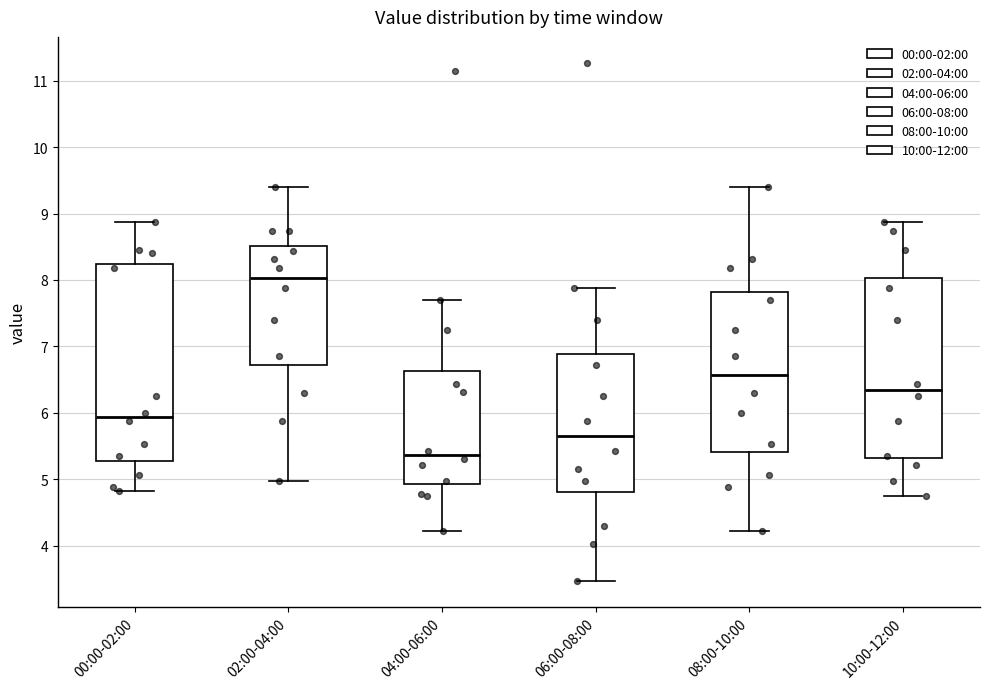

Reading left to right, transcribe this box plot: for each box, give where its median line is, the range the box spans, and where its two whiskers end, as read against the y-axis. The values are not printed on the chart, so give them approximately, as read against the axis.

00:00-02:00: median 5.9, box 5.3 to 8.2, whiskers 4.8 to 8.9
02:00-04:00: median 8.0, box 6.7 to 8.5, whiskers 5.0 to 9.4
04:00-06:00: median 5.4, box 4.9 to 6.6, whiskers 4.2 to 7.7
06:00-08:00: median 5.7, box 4.8 to 6.9, whiskers 3.5 to 7.9
08:00-10:00: median 6.6, box 5.4 to 7.8, whiskers 4.2 to 9.4
10:00-12:00: median 6.3, box 5.3 to 8.0, whiskers 4.8 to 8.9